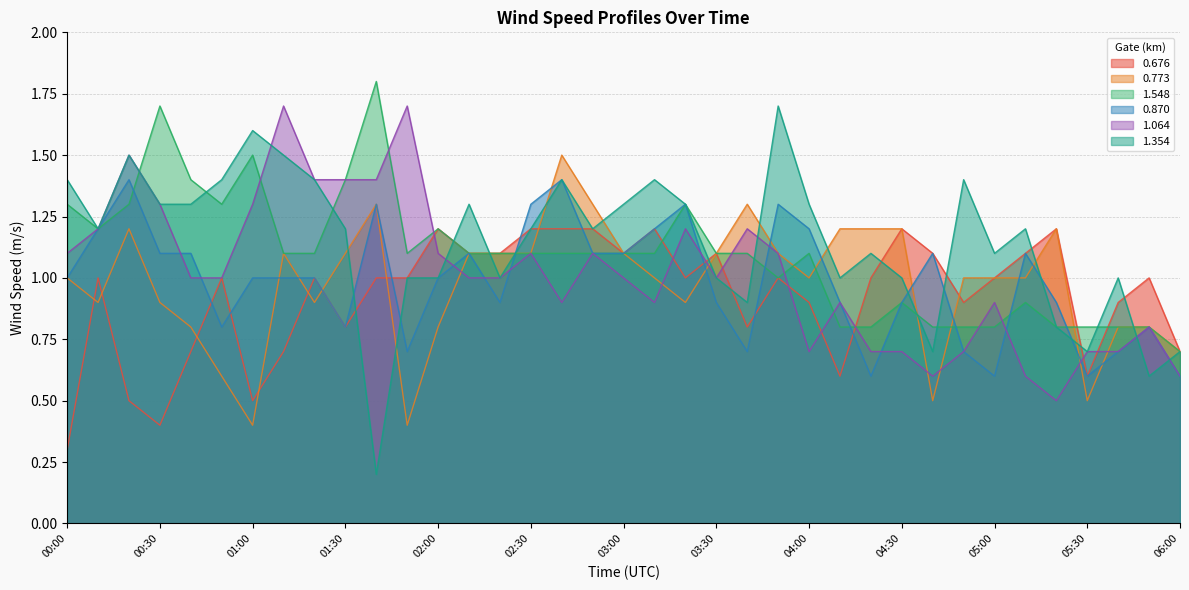

What is the difference between the second highest and second lowest values in the 1.064 series?

1.1